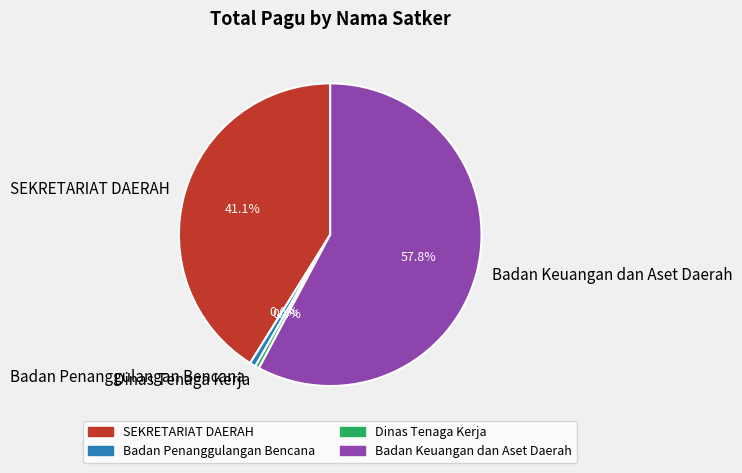

Is there any slice that represents more than half of the pie?

Yes